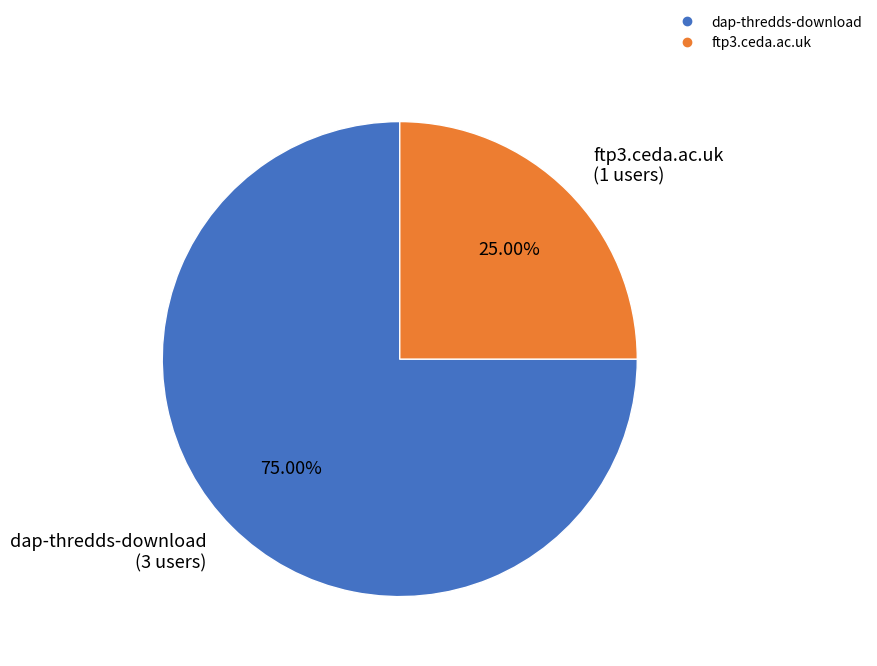

What percentage is the ftp3.ceda.ac.uk slice, to the nearest percent?

25%